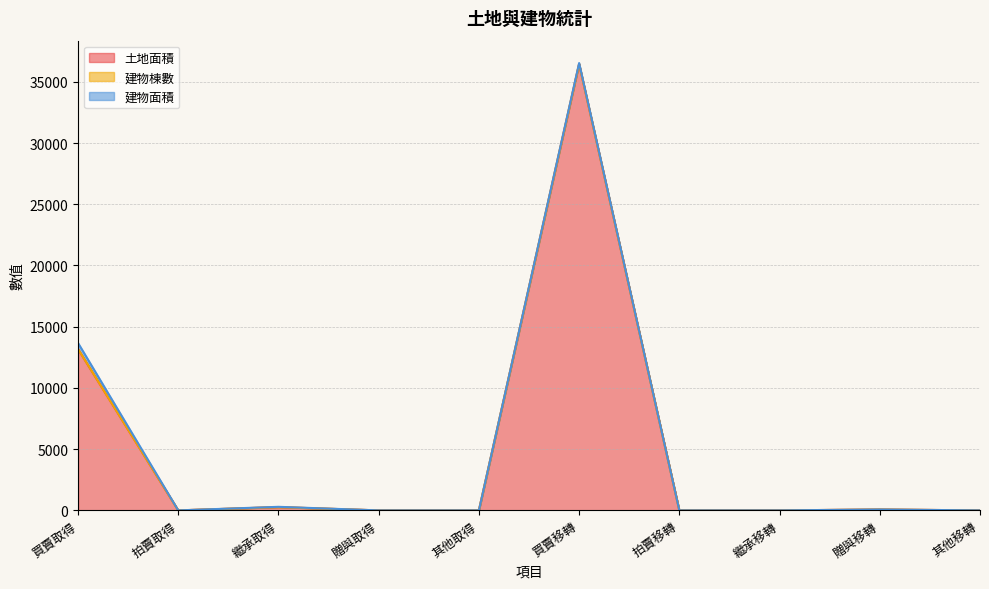

How many lines are shown in the chart?

3